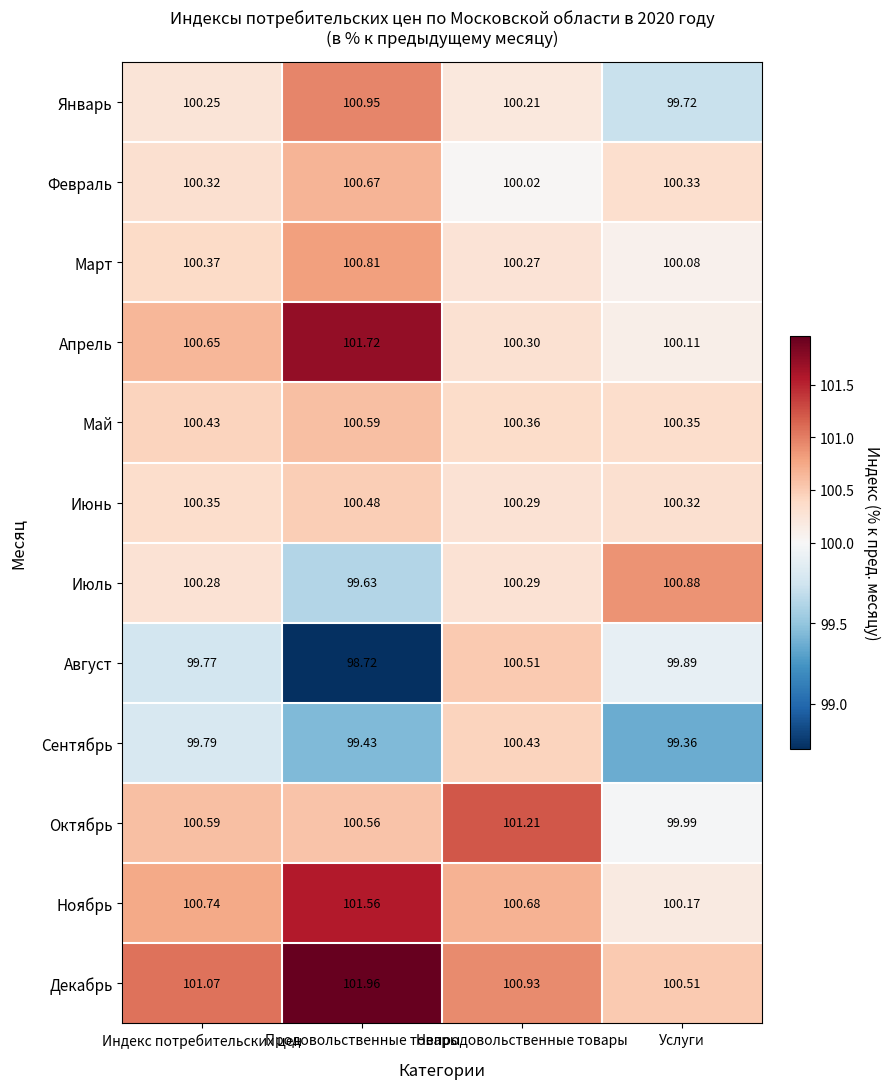

Which series has the largest total across all categories?

Декабрь